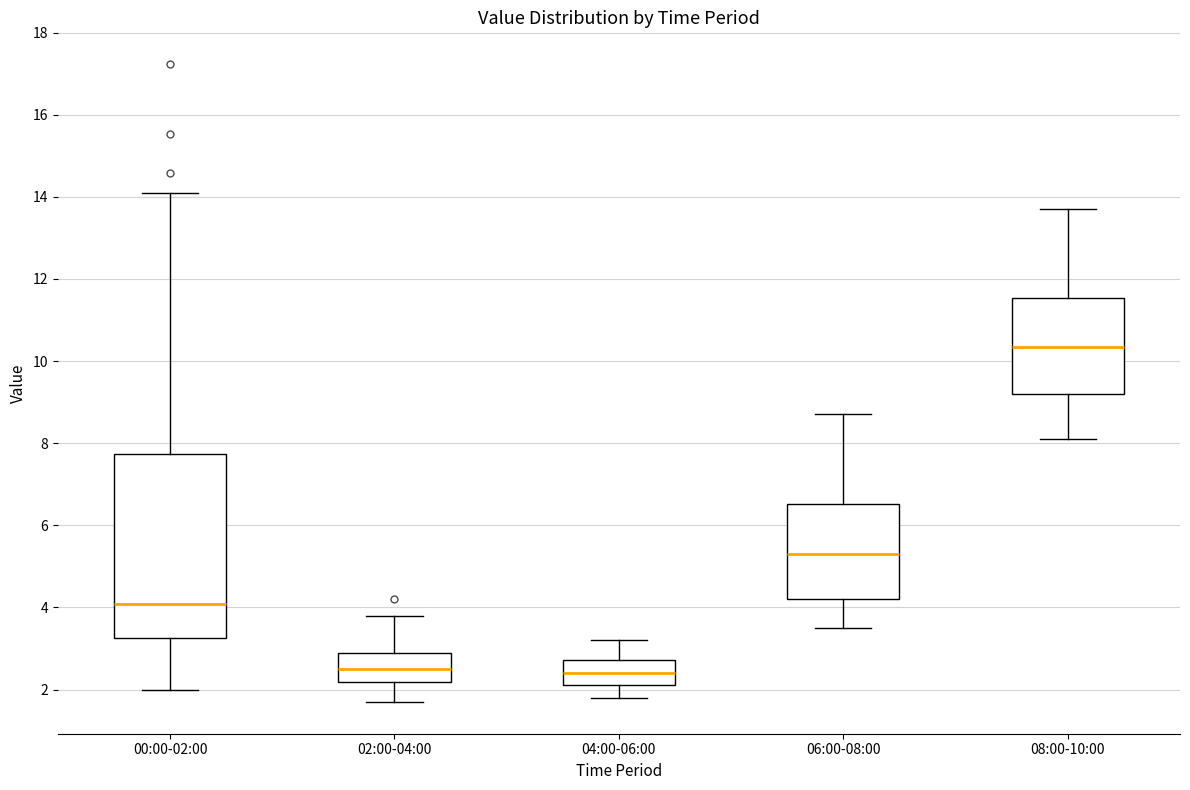

Reading left to right, transcribe this box plot: for each box, give where its median line is, the range the box spans, and where its two whiskers end, as read against the y-axis. The values are not printed on the chart, so give them approximately, as read against the axis.

00:00-02:00: median 4.0, box 3.2 to 7.8, whiskers 2.0 to 14.2
02:00-04:00: median 2.6, box 2.2 to 3.0, whiskers 1.8 to 3.8
04:00-06:00: median 2.4, box 2.2 to 2.8, whiskers 1.8 to 3.2
06:00-08:00: median 5.4, box 4.2 to 6.6, whiskers 3.6 to 8.8
08:00-10:00: median 10.4, box 9.2 to 11.6, whiskers 8.2 to 13.8